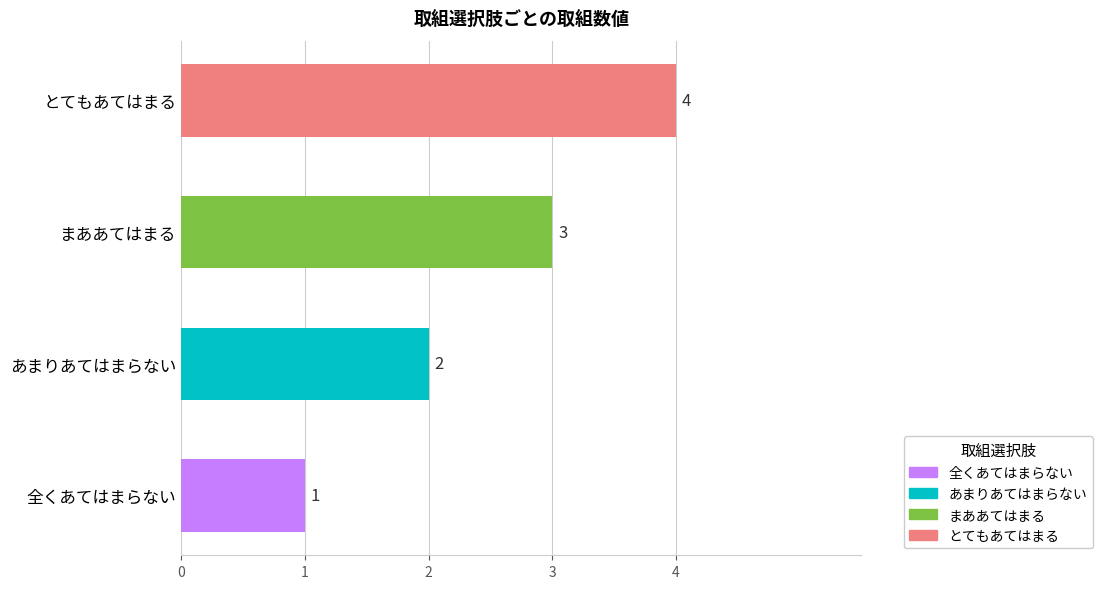

What is the change in value from 全くあてはまらない to まああてはまる?

+2